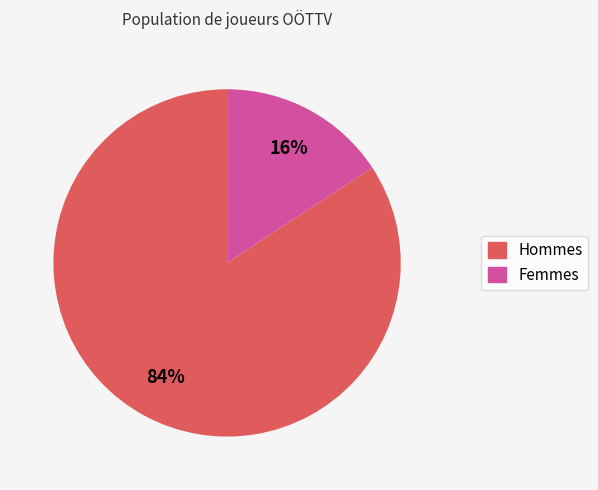

Is there a majority slice in this chart?

Yes